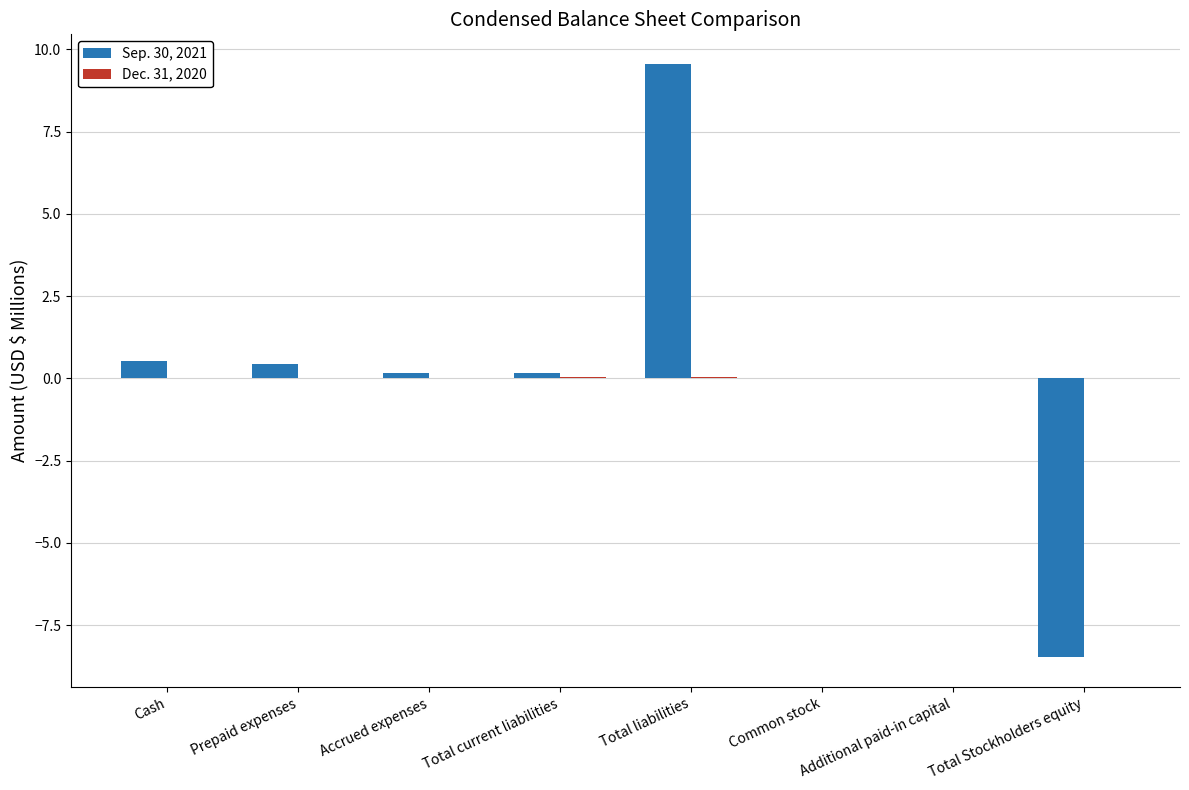

Is it true that Sep. 30, 2021 equals 0.0 at Common stock?

True